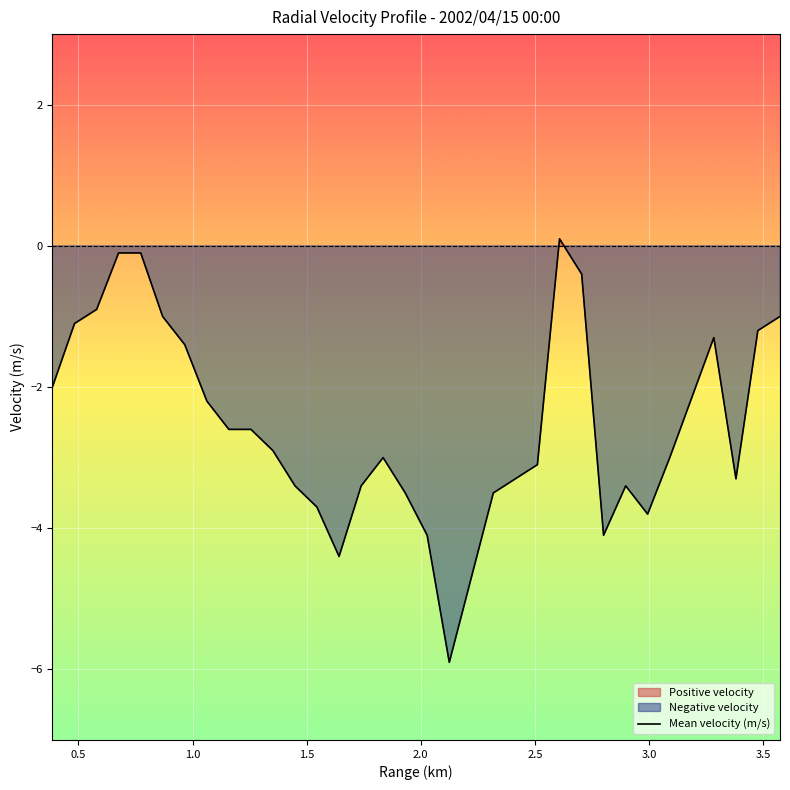

Reading left to right, extract all data points from this chart.

-2.0	-1.1	-0.9	-0.1	-0.1	-1.0	-1.4	-2.2	-2.6	-2.6	-2.9	-3.4	-3.7	-4.4	-3.4	-3.0	-3.5	-4.1	-5.9	-3.5	-3.1	0.1	-0.4	-4.1	-3.4	-3.8	-3.0	-1.3	-3.3	-1.2	-1.0